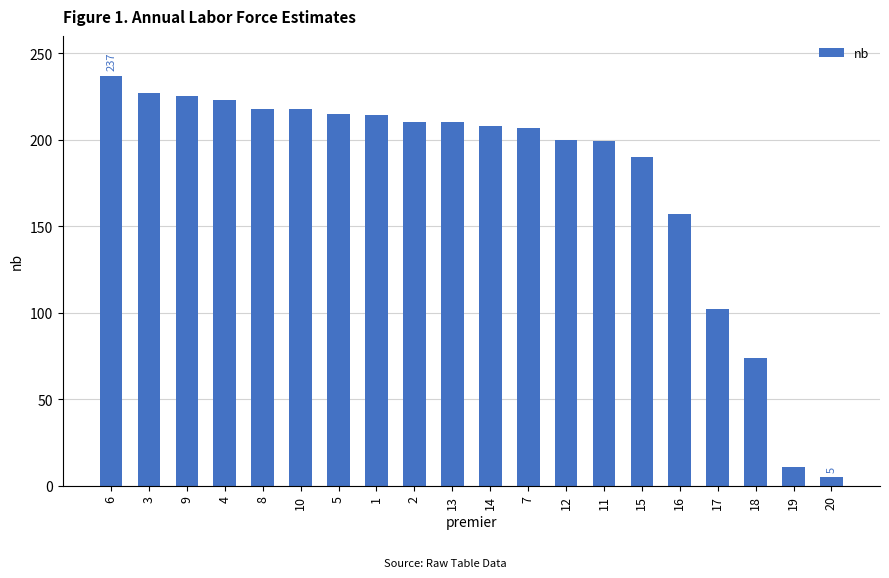

At which label is the value closest to 121?

17